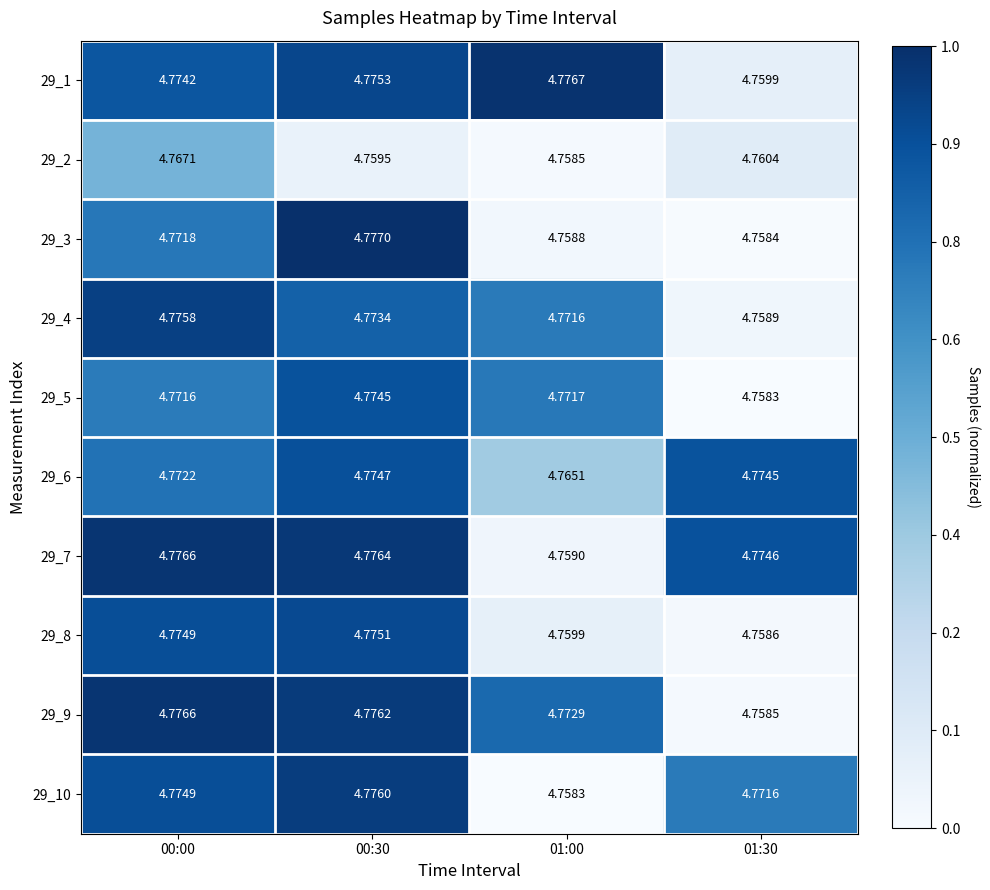

Is the value of 29_4 at 01:00 greater than the value of 29_7 at 01:30?

No